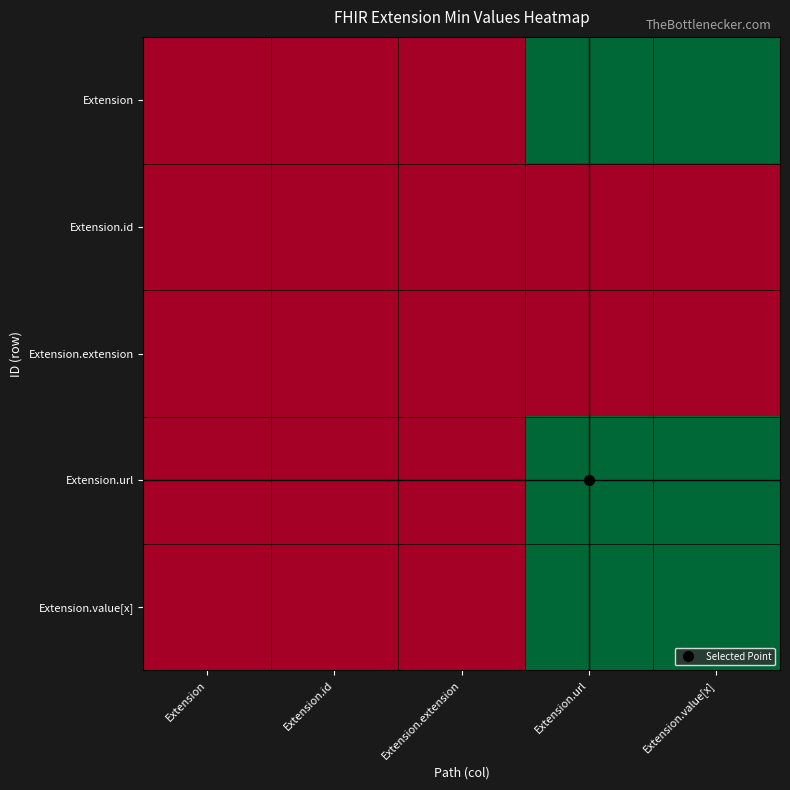

Between Extension.extension and Extension.id, which is larger?

Extension.extension